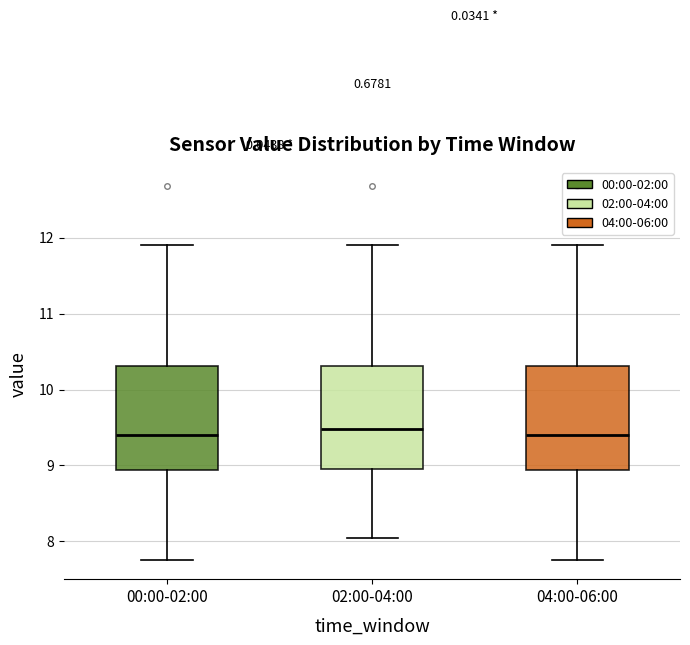

Reading left to right, transcribe this box plot: for each box, give where its median line is, the range the box spans, and where its two whiskers end, as read against the y-axis. The values are not printed on the chart, so give them approximately, as read against the axis.

00:00-02:00: median 9.4, box 8.9 to 10.3, whiskers 7.8 to 11.9
02:00-04:00: median 9.5, box 9.0 to 10.3, whiskers 8.1 to 11.9
04:00-06:00: median 9.4, box 8.9 to 10.3, whiskers 7.8 to 11.9